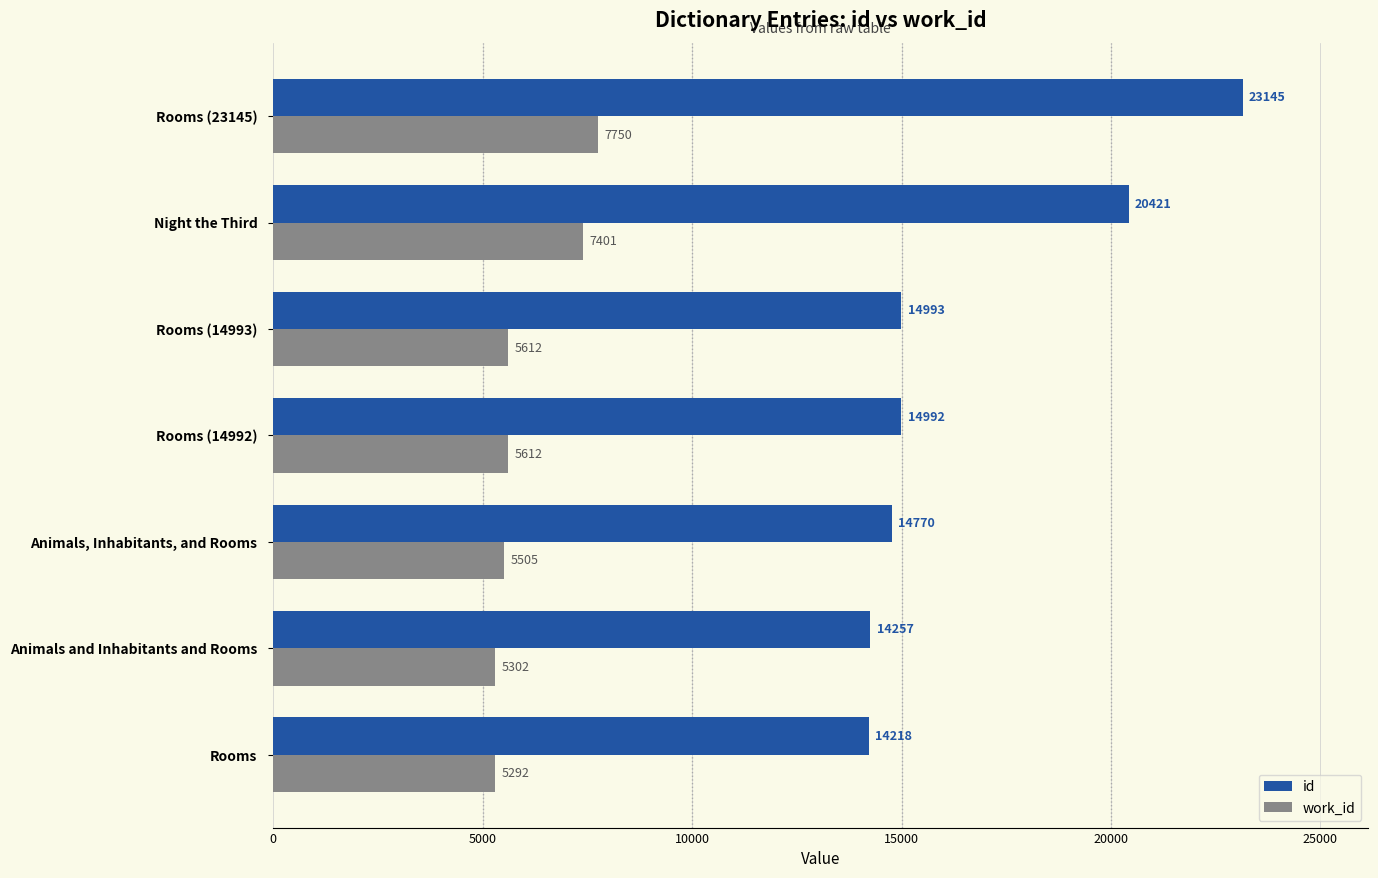

Which series has the largest total across all categories?

id